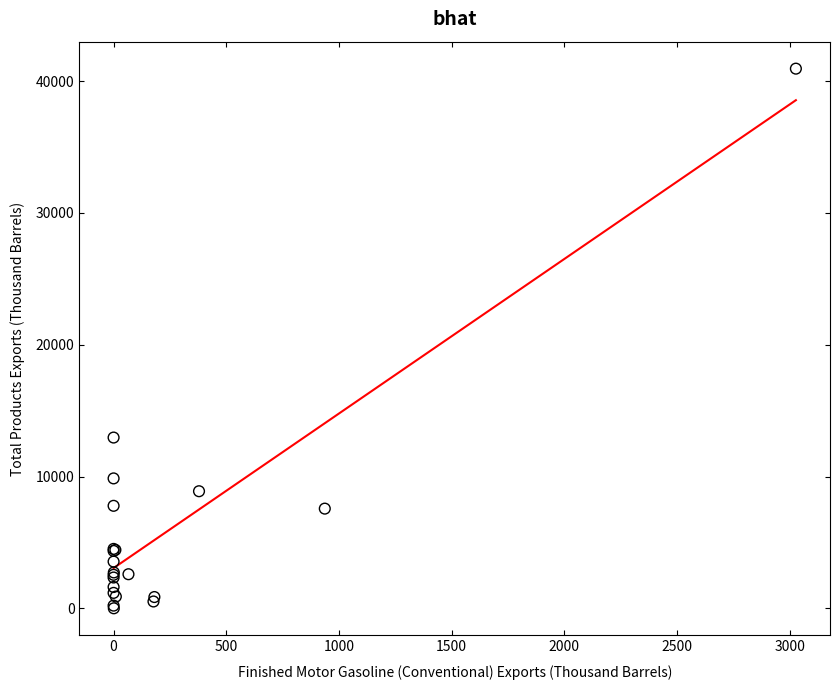

What Y value in the scatter plot is closest to 20472?

12956